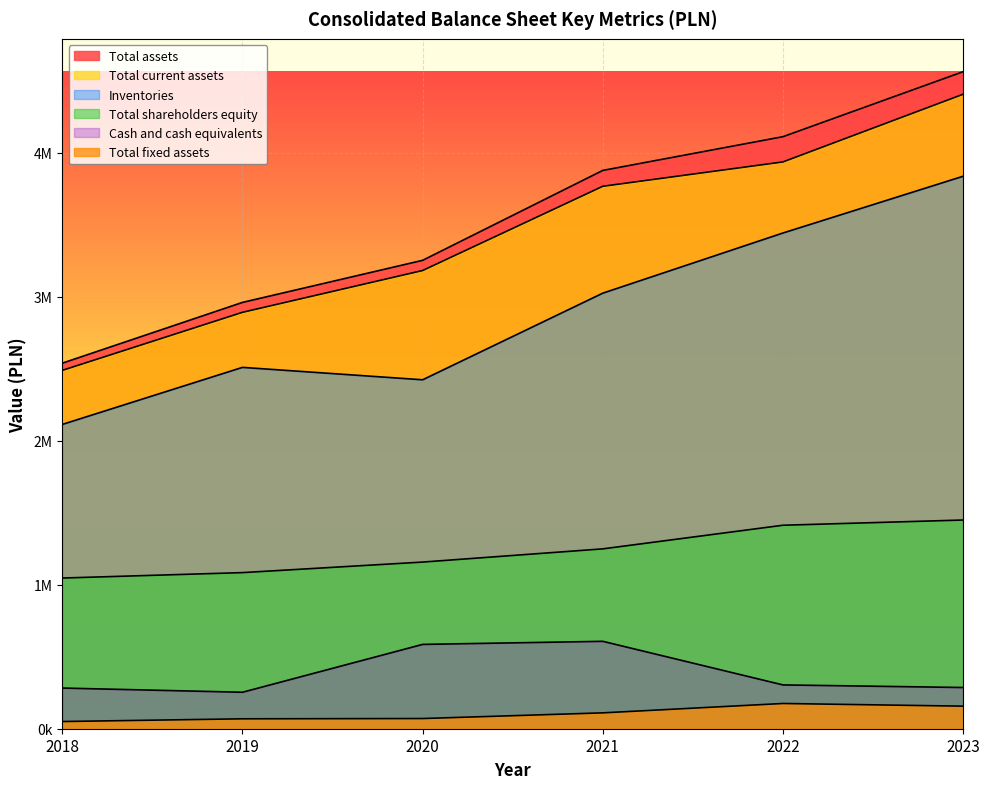

Reading left to right, list all the values displayed in this chart.

Total assets: 2018=2538953	2019=2960936	2020=3253210	2021=3877643	2022=4111956	2023=4563314
Total fixed assets: 2018=49940	2019=68847	2020=70758	2021=110193	2022=175308	2023=156665
Total current assets: 2018=2489013	2019=2892089	2020=3182452	2021=3767450	2022=3936648	2023=4406649
Total shareholders equity: 2018=1046542	2019=1084231	2020=1157471	2021=1249178	2022=1413273	2023=1449540
Inventories: 2018=2113540	2019=2509632	2020=2423514	2021=3025168	2022=3442969	2023=3837118
Cash and cash equivalents: 2018=282492	2019=253318	2020=585664	2021=607041	2022=304236	2023=286274